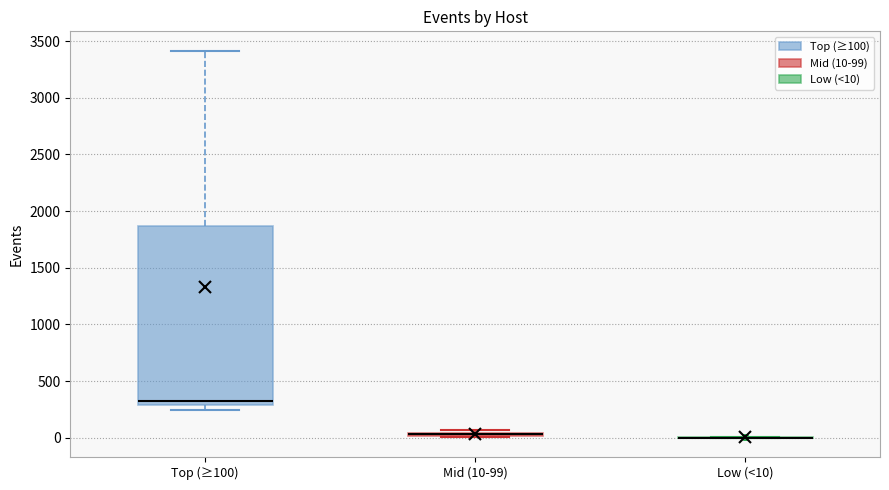

Where is the upper edge of the box for Mid (10-99) on the y-axis? The values are not printed on the chart, so give them approximately, as read against the axis.

50